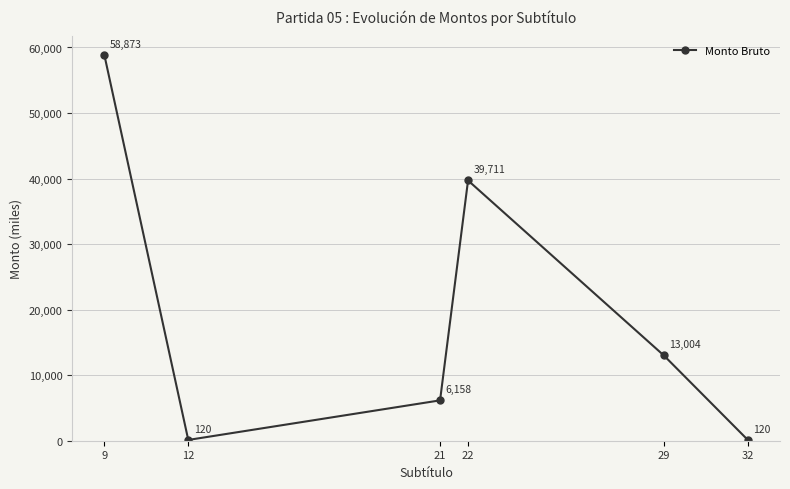

Is this an area chart (filled region under the line)?

No